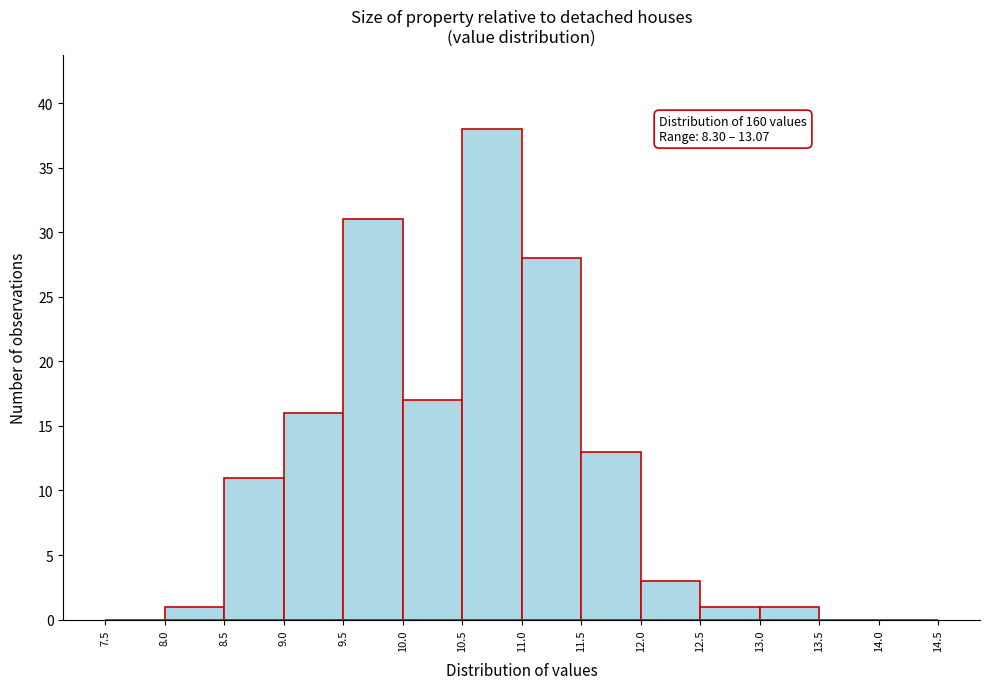

Which range on the x-axis has the tallest bar?

10.5 to 11.0